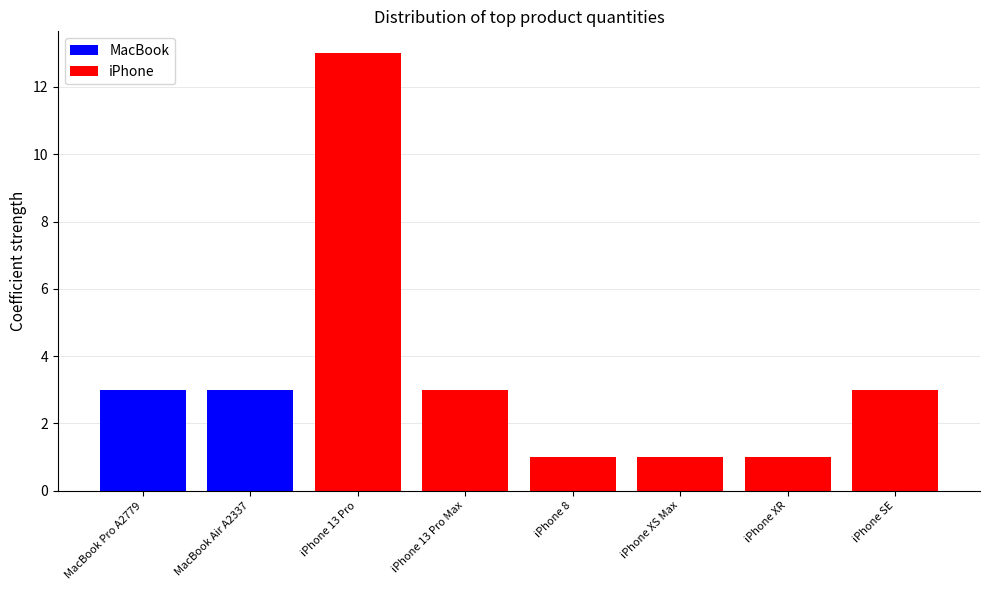

Where is the data nearest to the value 7?

MacBook Pro A2779